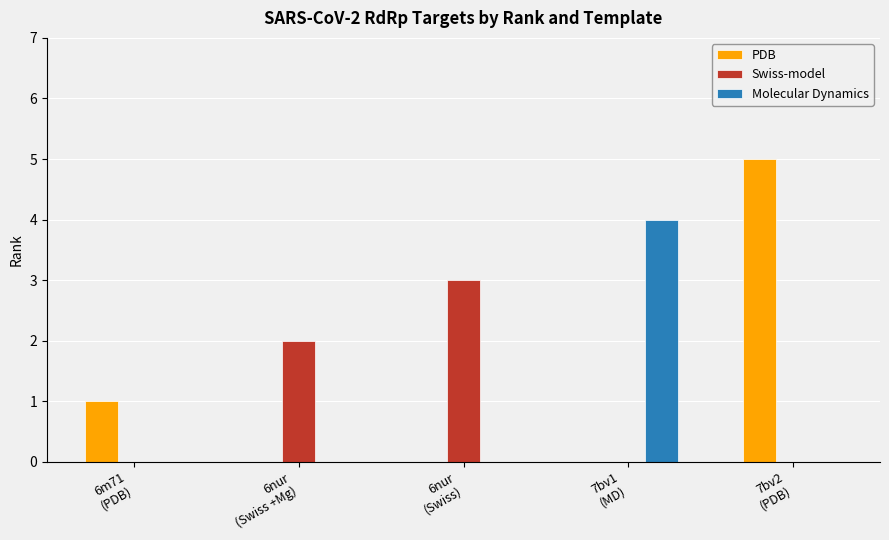

How many series are shown in this chart?

3